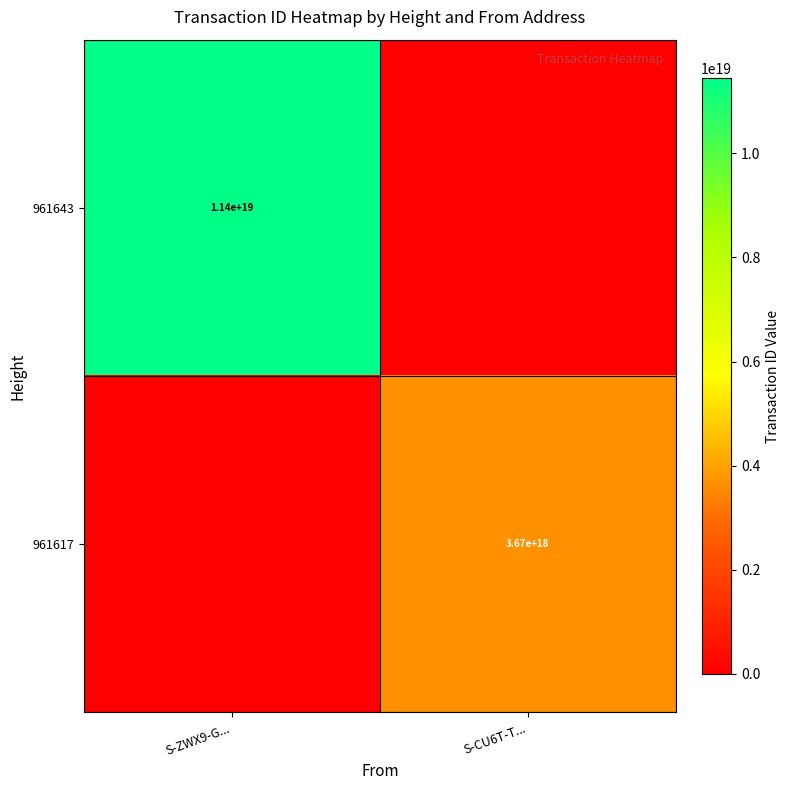

Is it true that 961617 equals 3670000000000000000 at S-CU6T-T...?

True